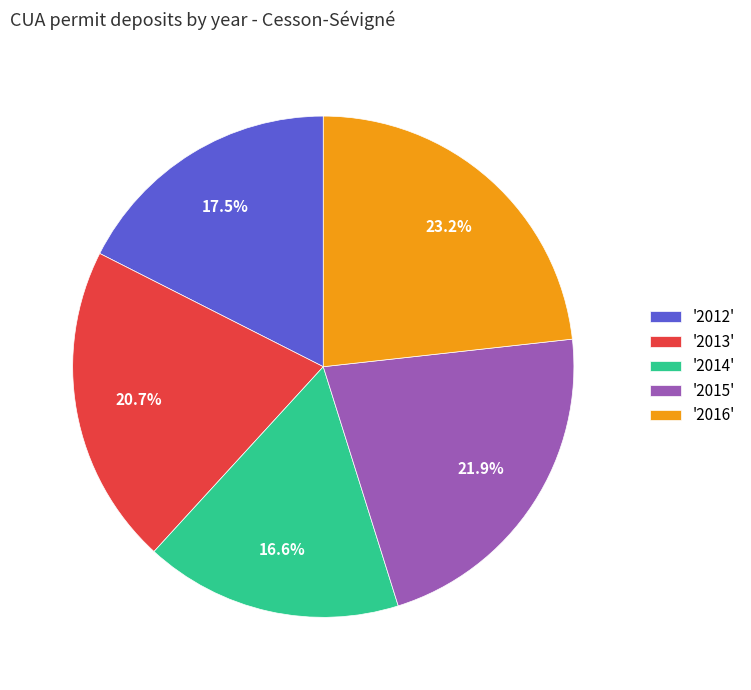

Which category has the biggest portion of the pie?

'2016'